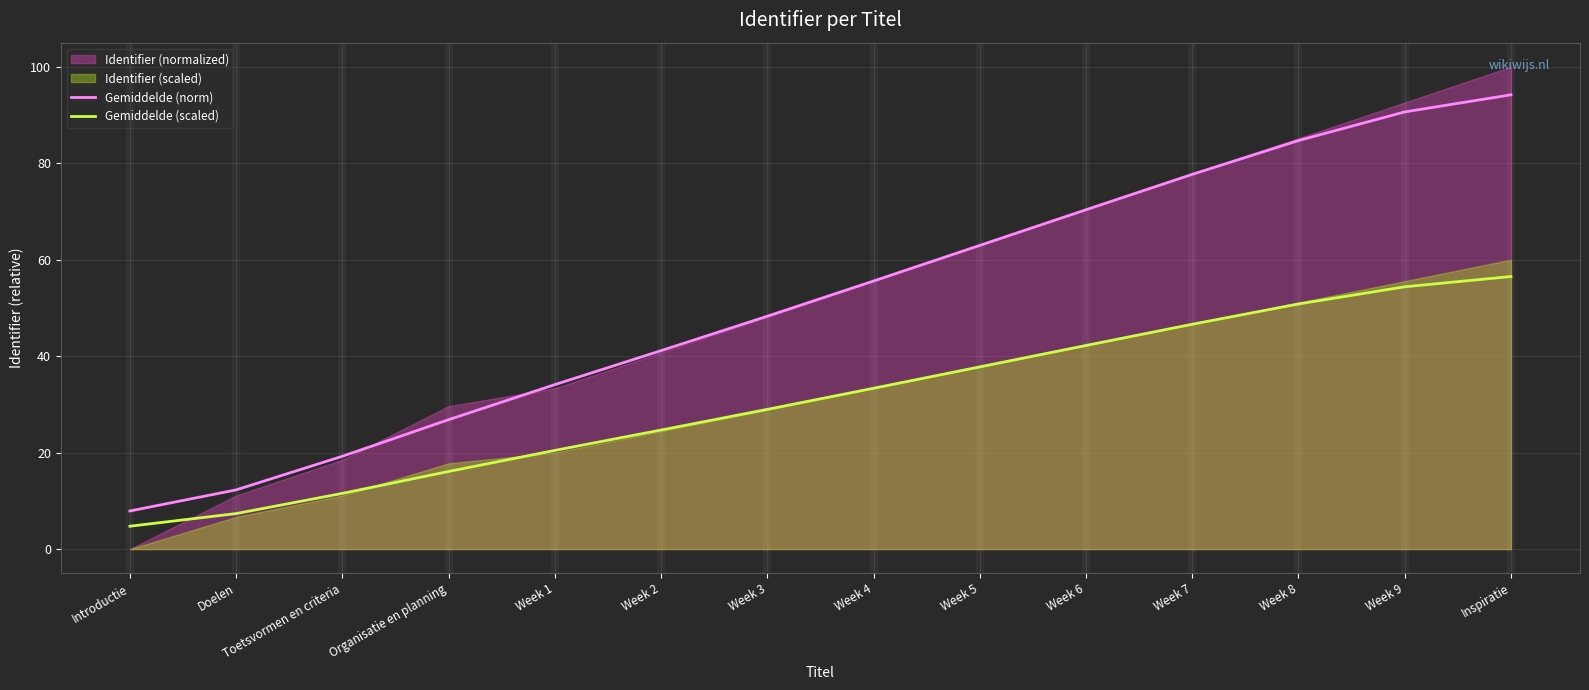

Reading left to right, what are all the values shown in this chart?

Gemiddelde (norm): 7.9	12.3	19.2	26.8	34.1	41.1	48.3	55.6	63.0	70.4	77.7	84.7	90.6	94.2
Gemiddelde (scaled): 4.7	7.4	11.5	16.1	20.5	24.7	29.0	33.4	37.8	42.2	46.6	50.8	54.4	56.5